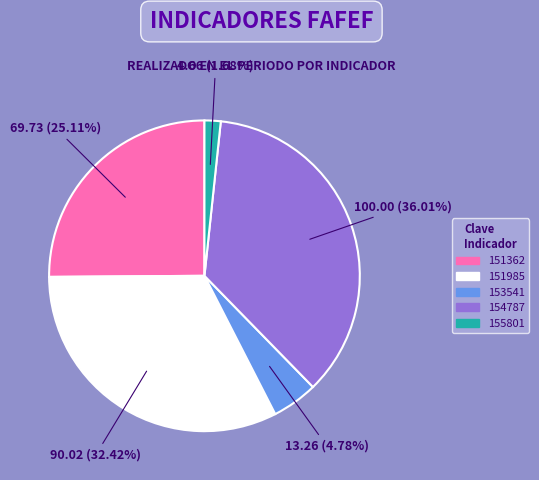

To the nearest percent, what portion does 151362 represent?

25%